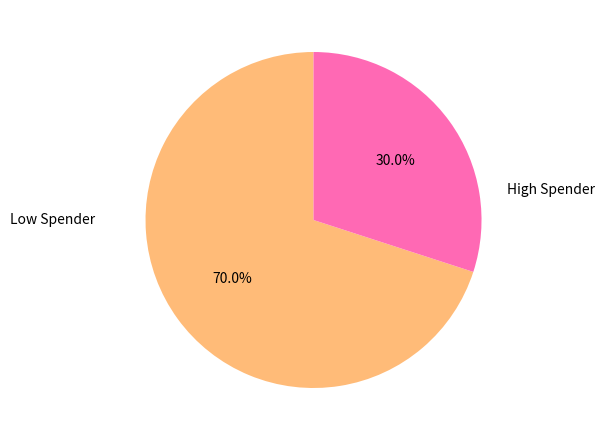

Which slice represents more than half of the pie?

Low Spender